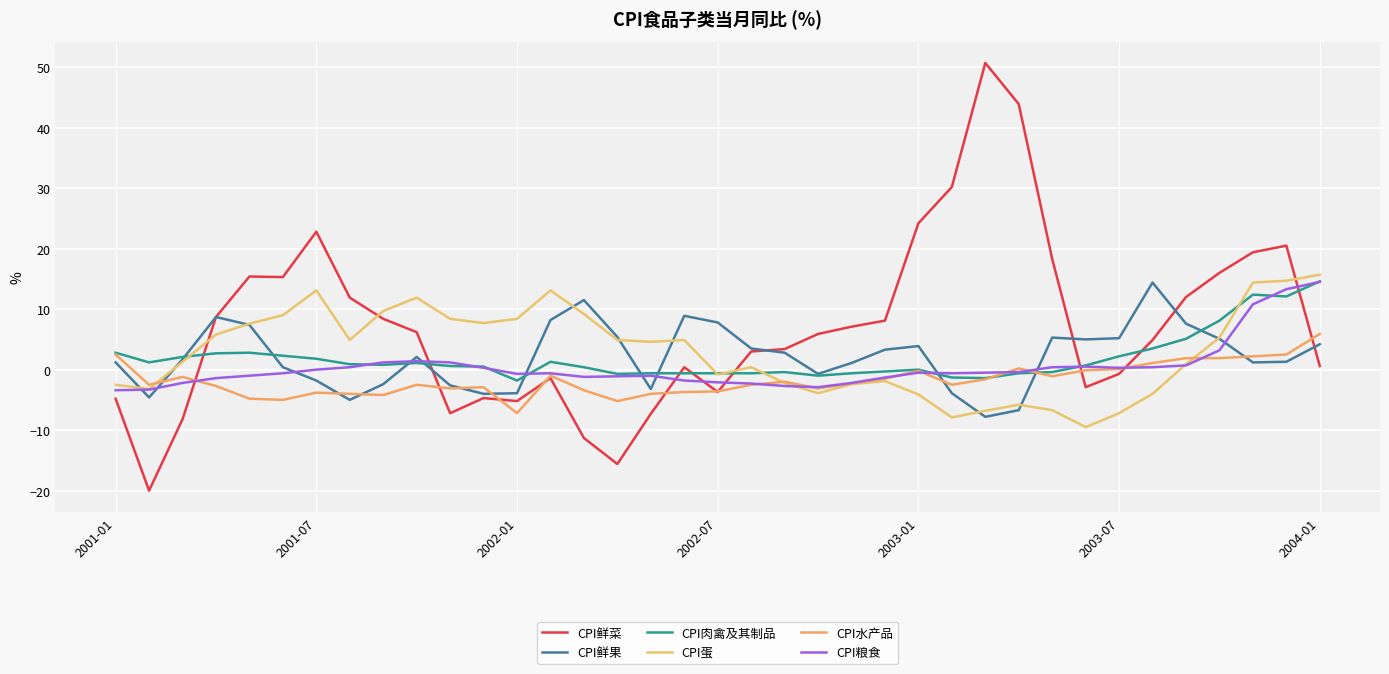

Is this an area chart (filled region under the line)?

No